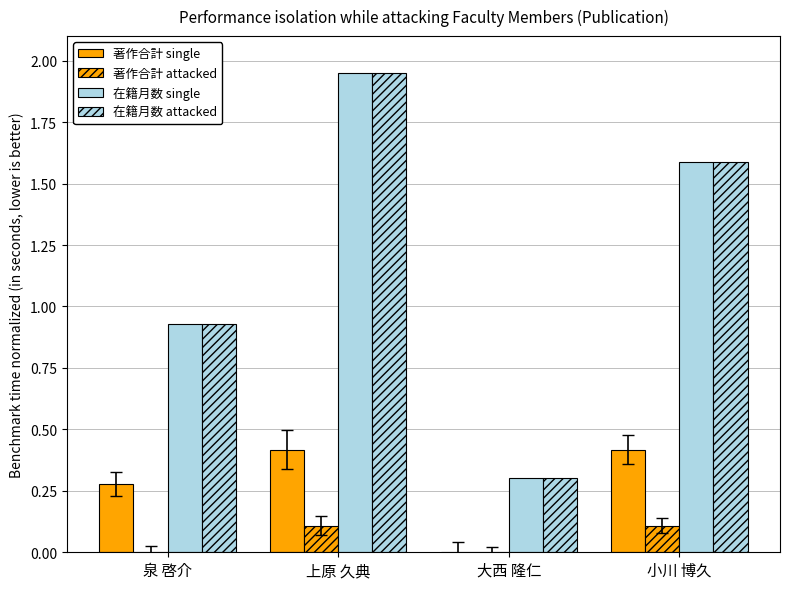

What is the label of the 2nd bar from the left?

上原 久典